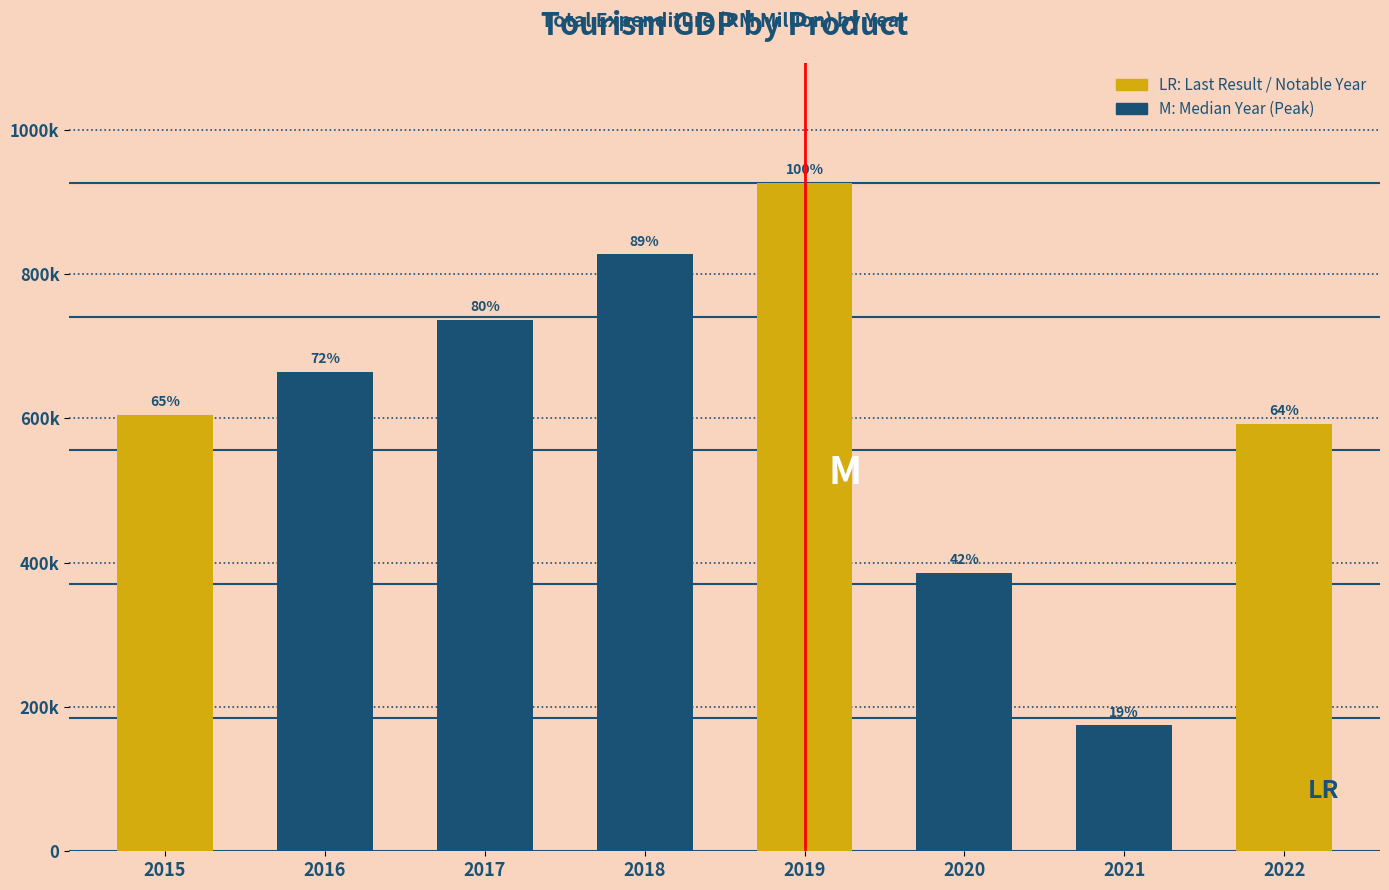

Are the bars horizontal?

No